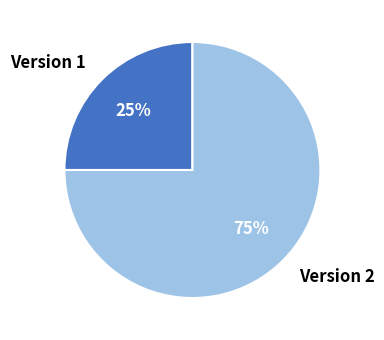

What percentage is the Version 2 slice, to the nearest percent?

75%